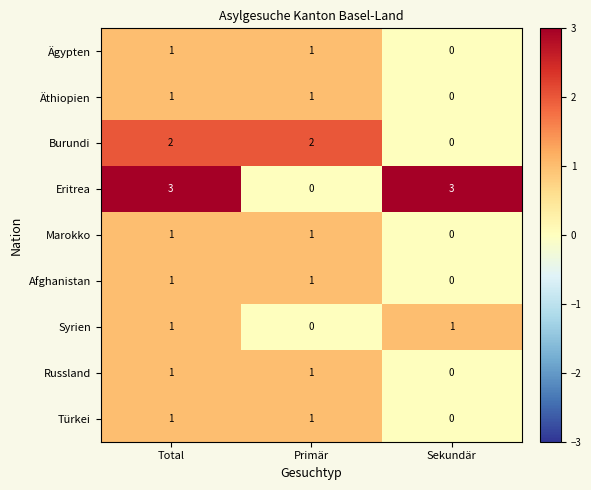

Which category has the lowest value in the Burundi series?

Sekundär